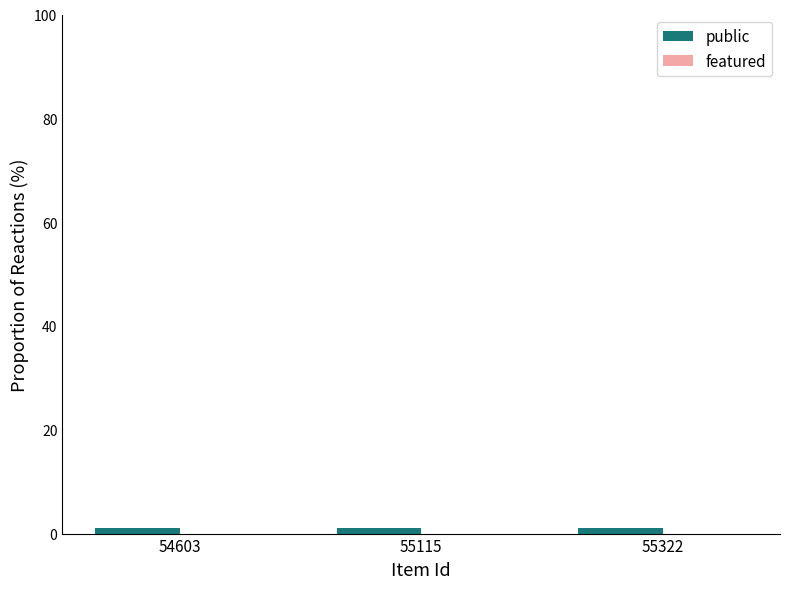

What is the value of the public bar at the 2nd from the left?

1